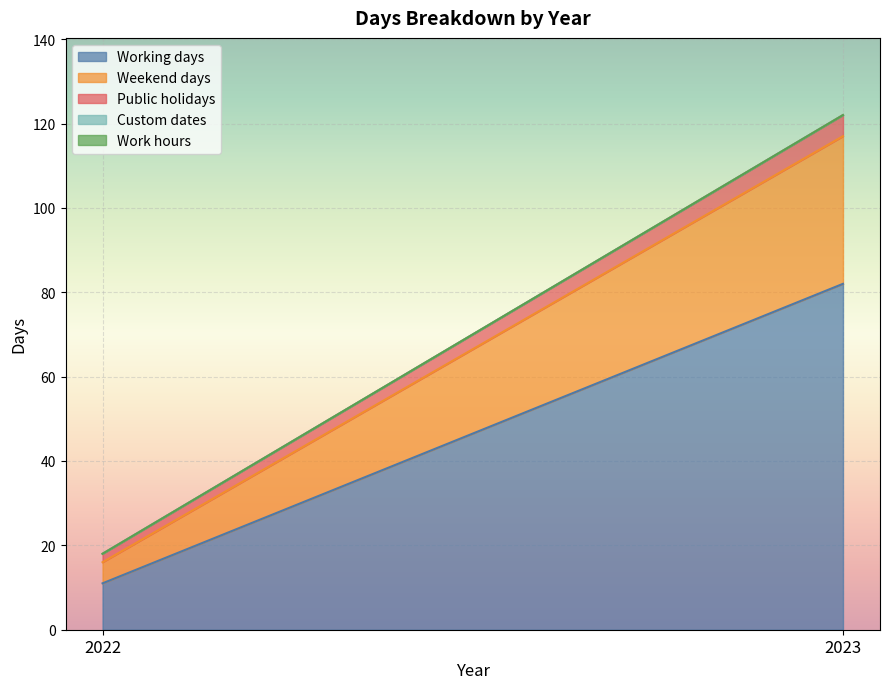

Which series has the largest total across all categories?

Working days